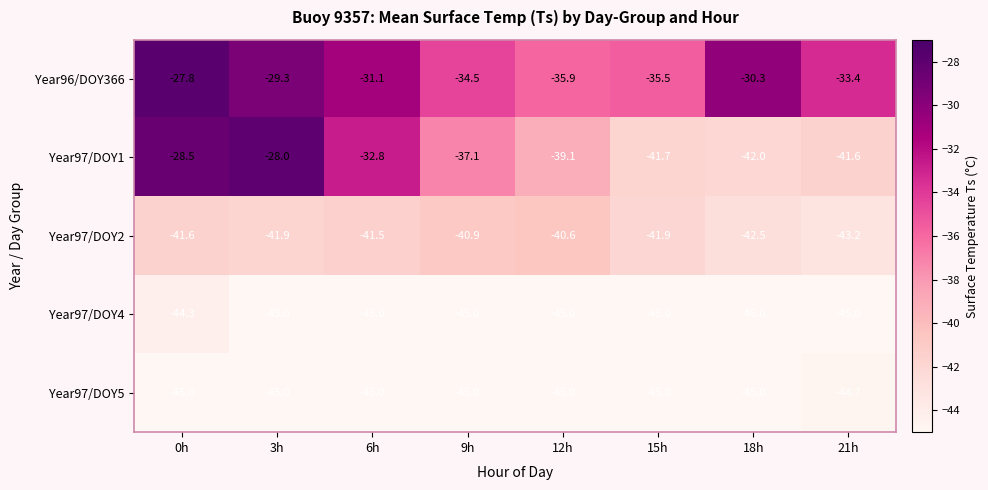

The Year97/DOY2 series shows -58.4 at 6h. True or false?

False